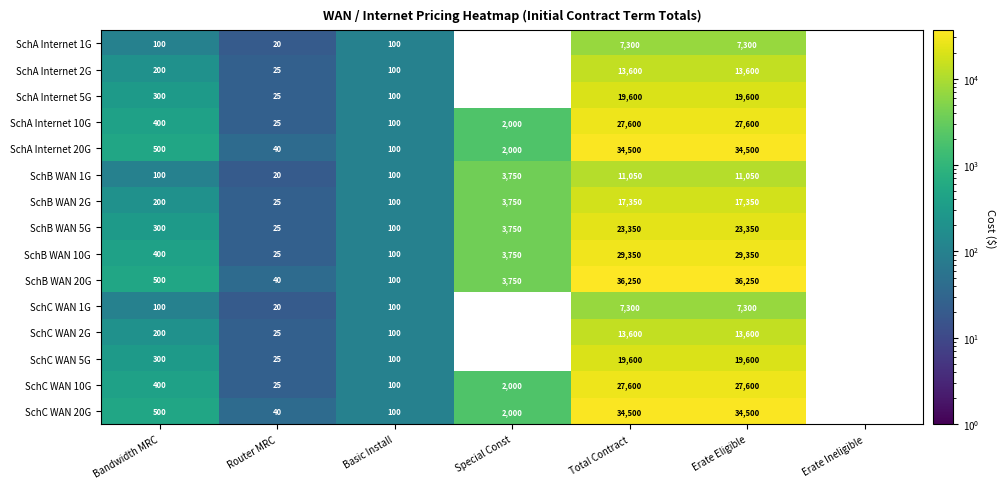

What is the average value of the SchC WAN 1G series?

2117